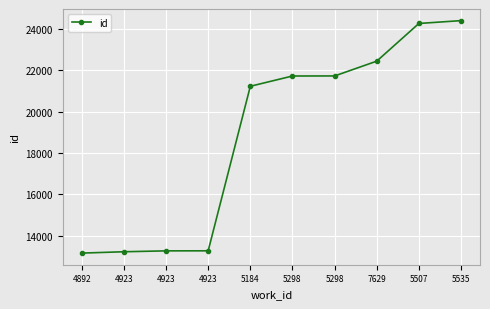

What is the change in value from 4892 to 5298?

+8544